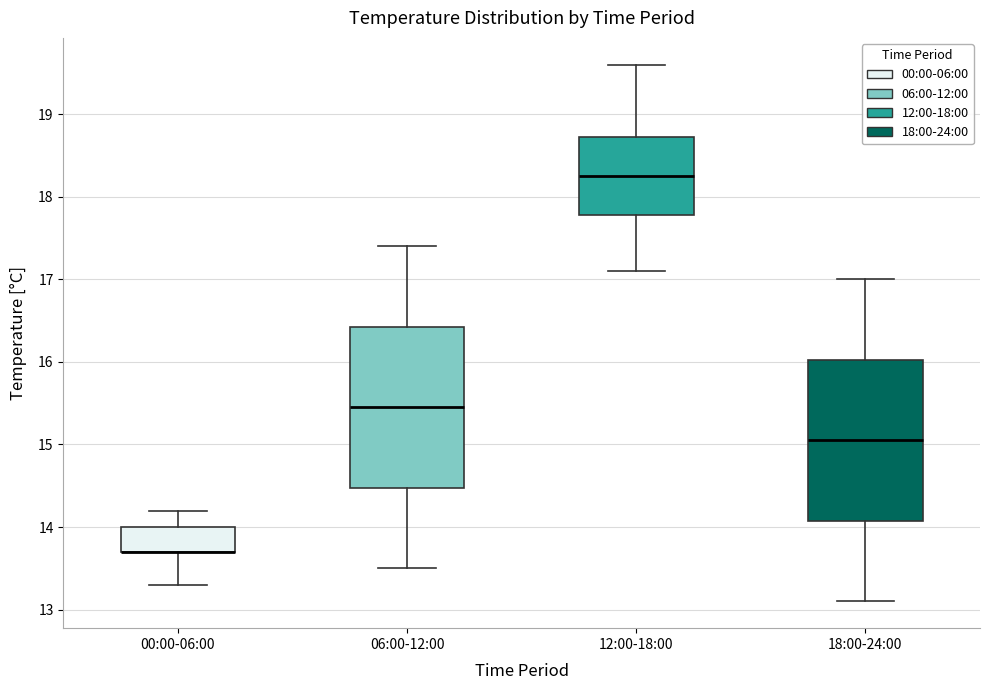

Reading left to right, read every box against the y-axis: the position of its median line, the range the box covers, and the ends of its whiskers. The values are not printed on the chart, so give them approximately, as read against the axis.

00:00-06:00: median 13.7 (drawn on the box's lower edge), box 13.7 to 14.0, whiskers 13.3 to 14.2
06:00-12:00: median 15.5, box 14.5 to 16.4, whiskers 13.5 to 17.4
12:00-18:00: median 18.3, box 17.8 to 18.7, whiskers 17.1 to 19.6
18:00-24:00: median 15.1, box 14.1 to 16.0, whiskers 13.1 to 17.0